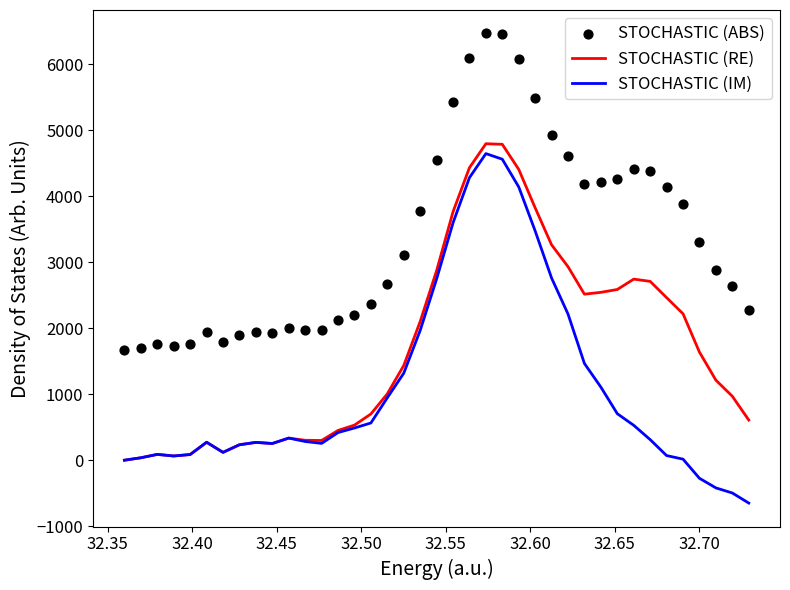

Which series has the largest total across all categories?

STOCHASTIC (ABS)